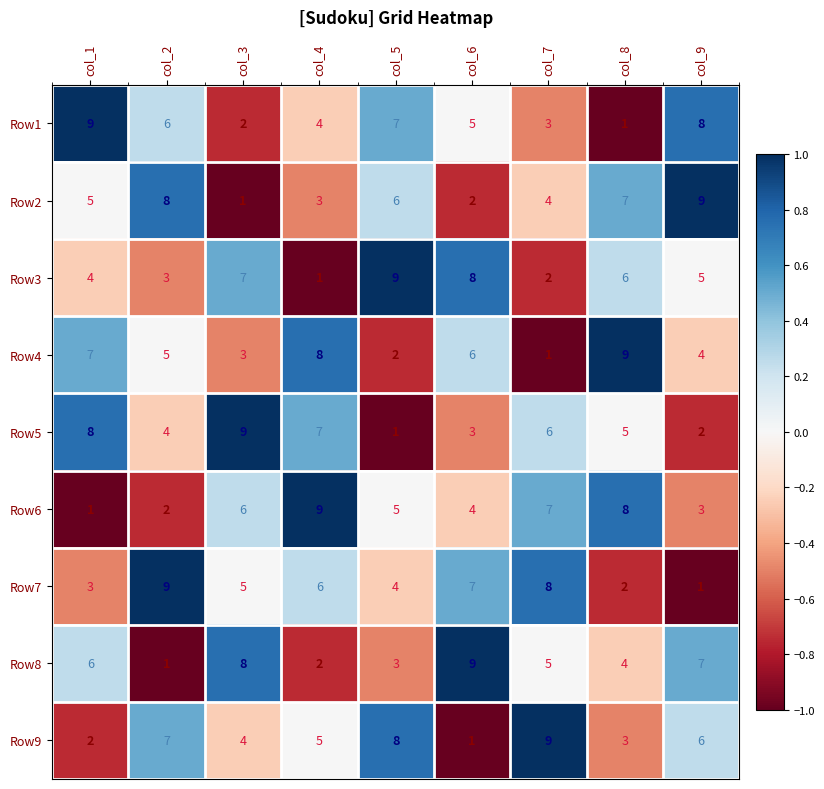

How many series are shown in this chart?

9